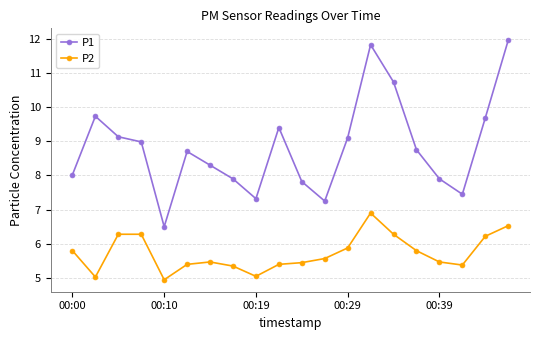

Rank the series by their maximum value, from lowest to highest.

P2, P1